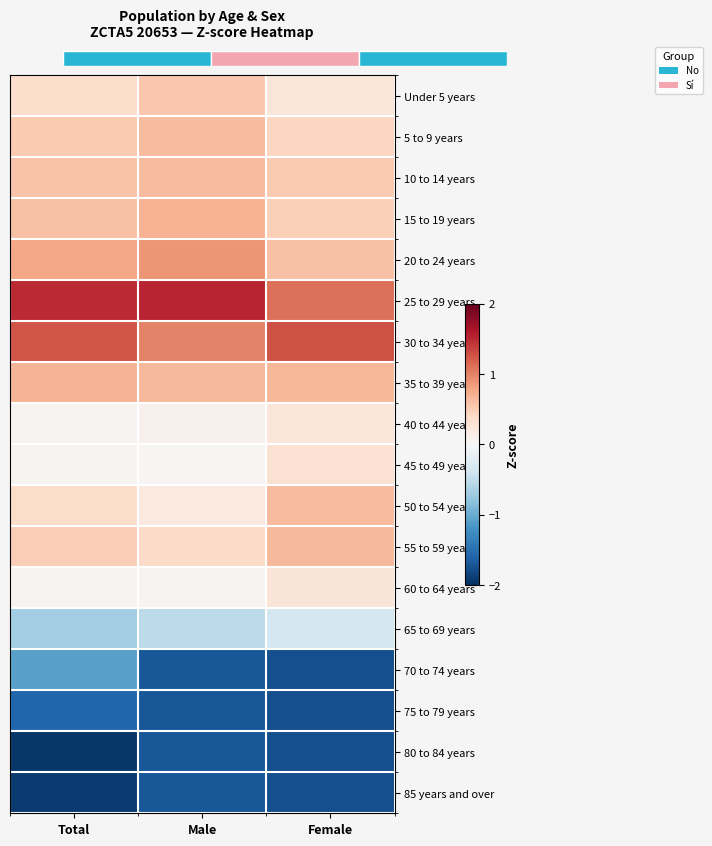

List the labels in order of 60 to 64 years value, smallest first.

Total, Male, Female